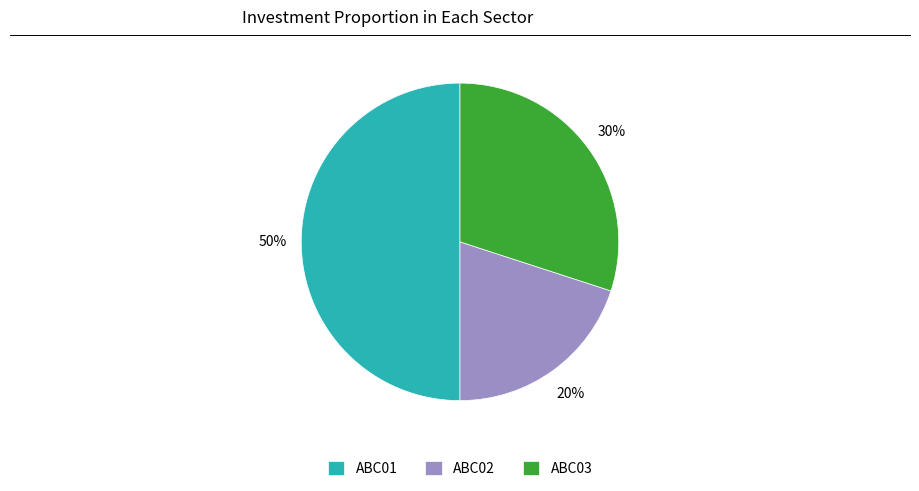

Count the number of slices in the pie.

3